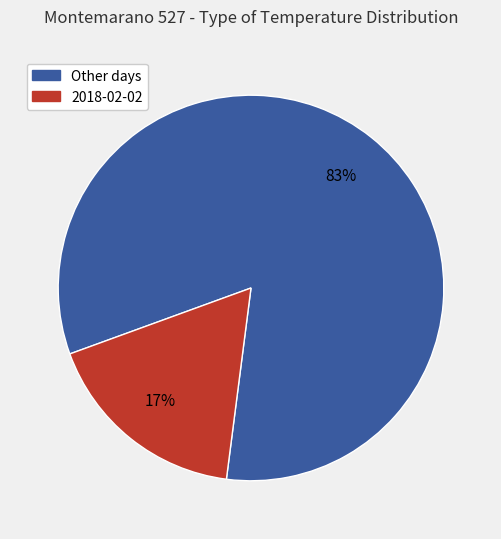

What percentage is the 2018-02-02 slice, to the nearest percent?

17%